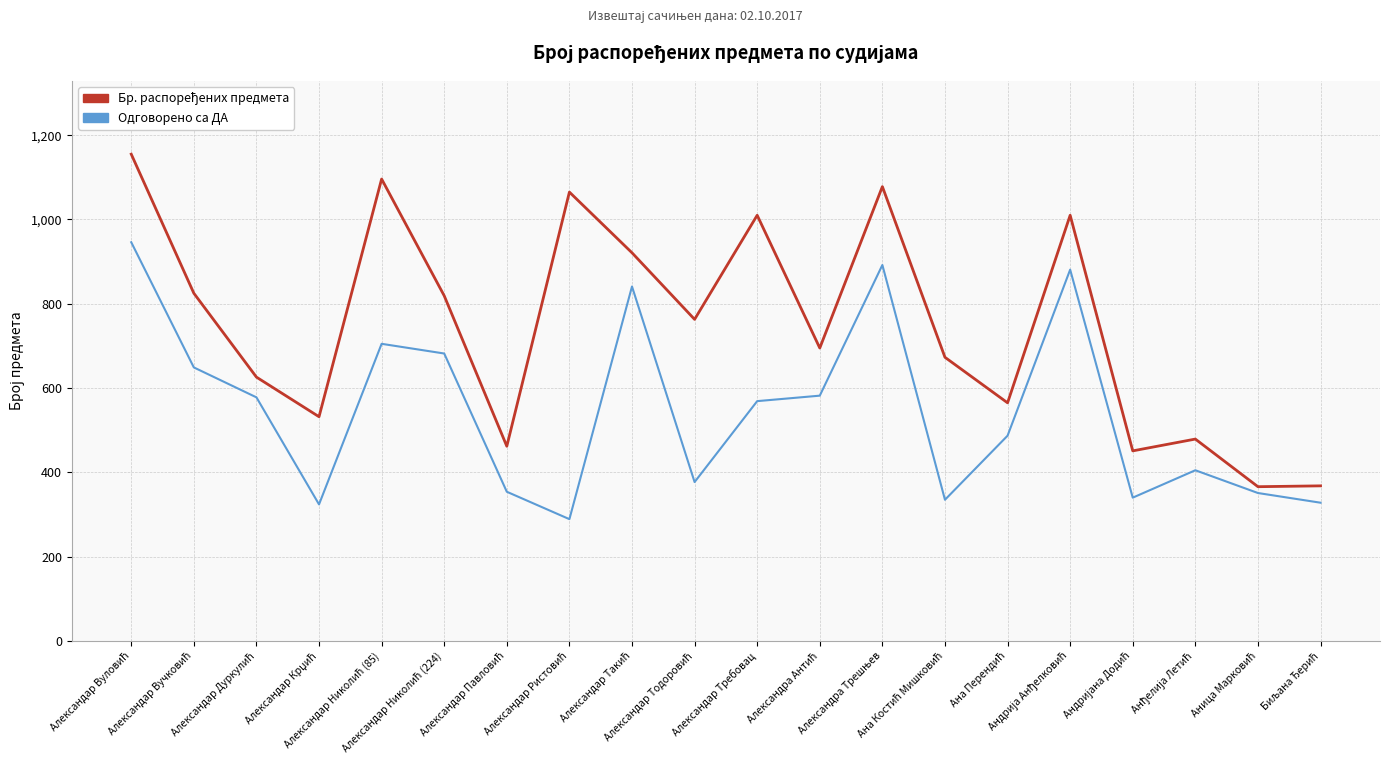

What is the minimum value shown in the chart?

289